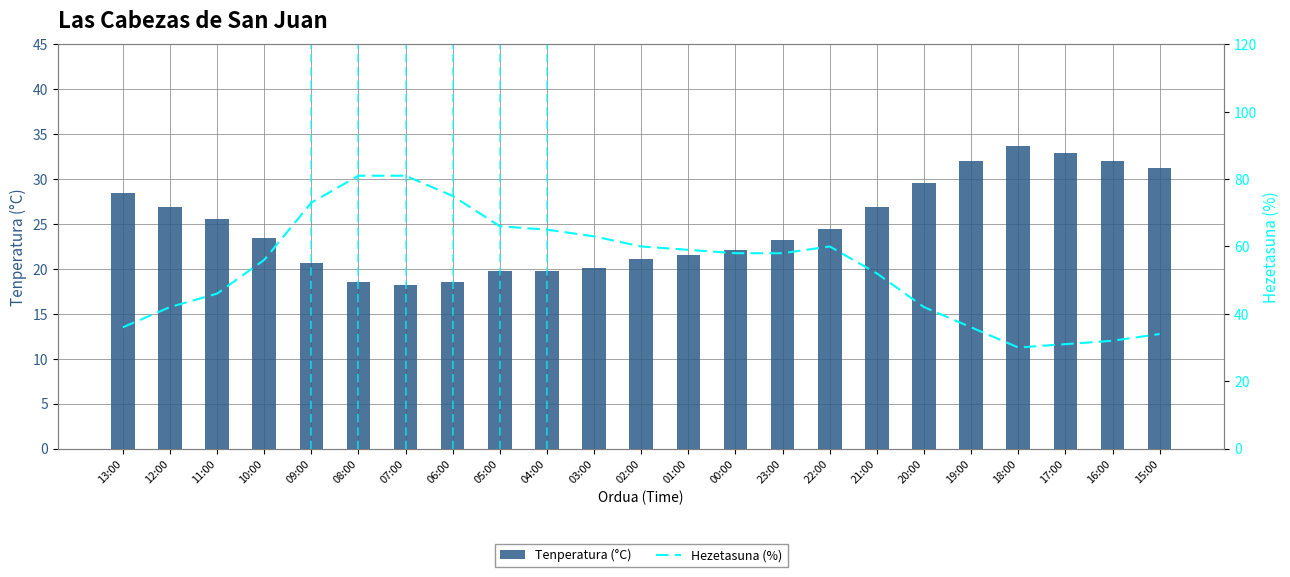

What is the minimum value shown in the chart?

18.2